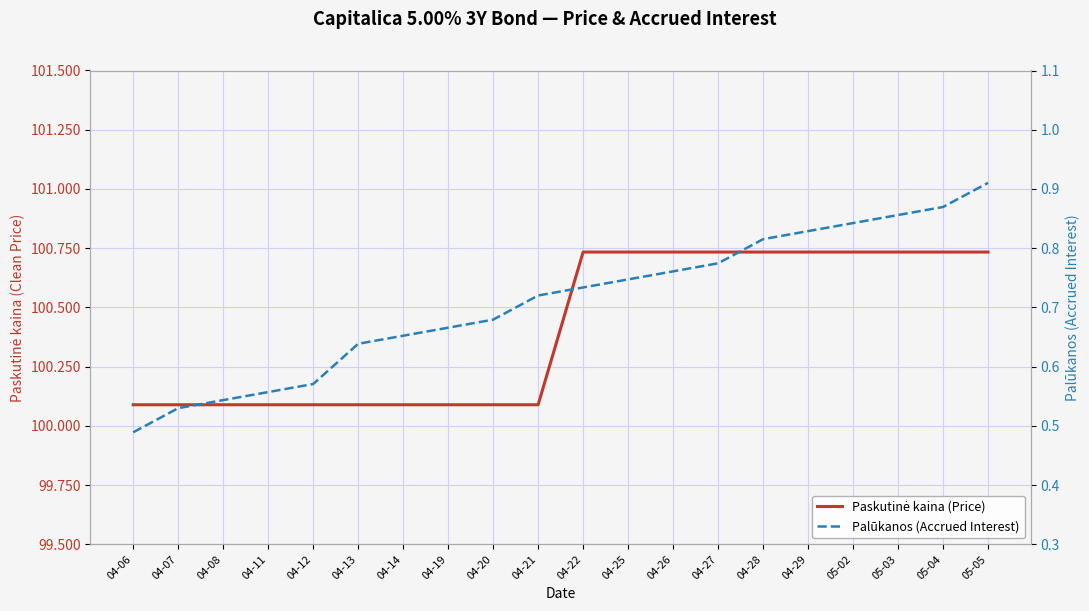

What is the label of the 5th point from the left?

04-12